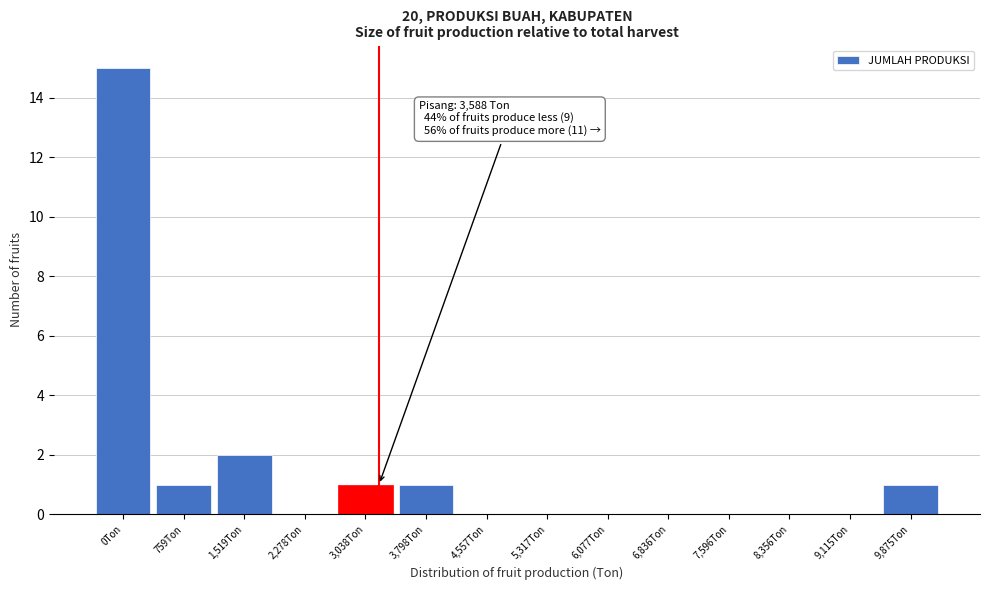

Reading left to right, what are all the values shown in this chart?

0Ton=15	759Ton=1	1,519Ton=2	2,278Ton=0	3,038Ton=1	3,798Ton=1	4,557Ton=0	5,317Ton=0	6,077Ton=0	6,836Ton=0	7,596Ton=0	8,356Ton=0	9,115Ton=0	9,875Ton=1